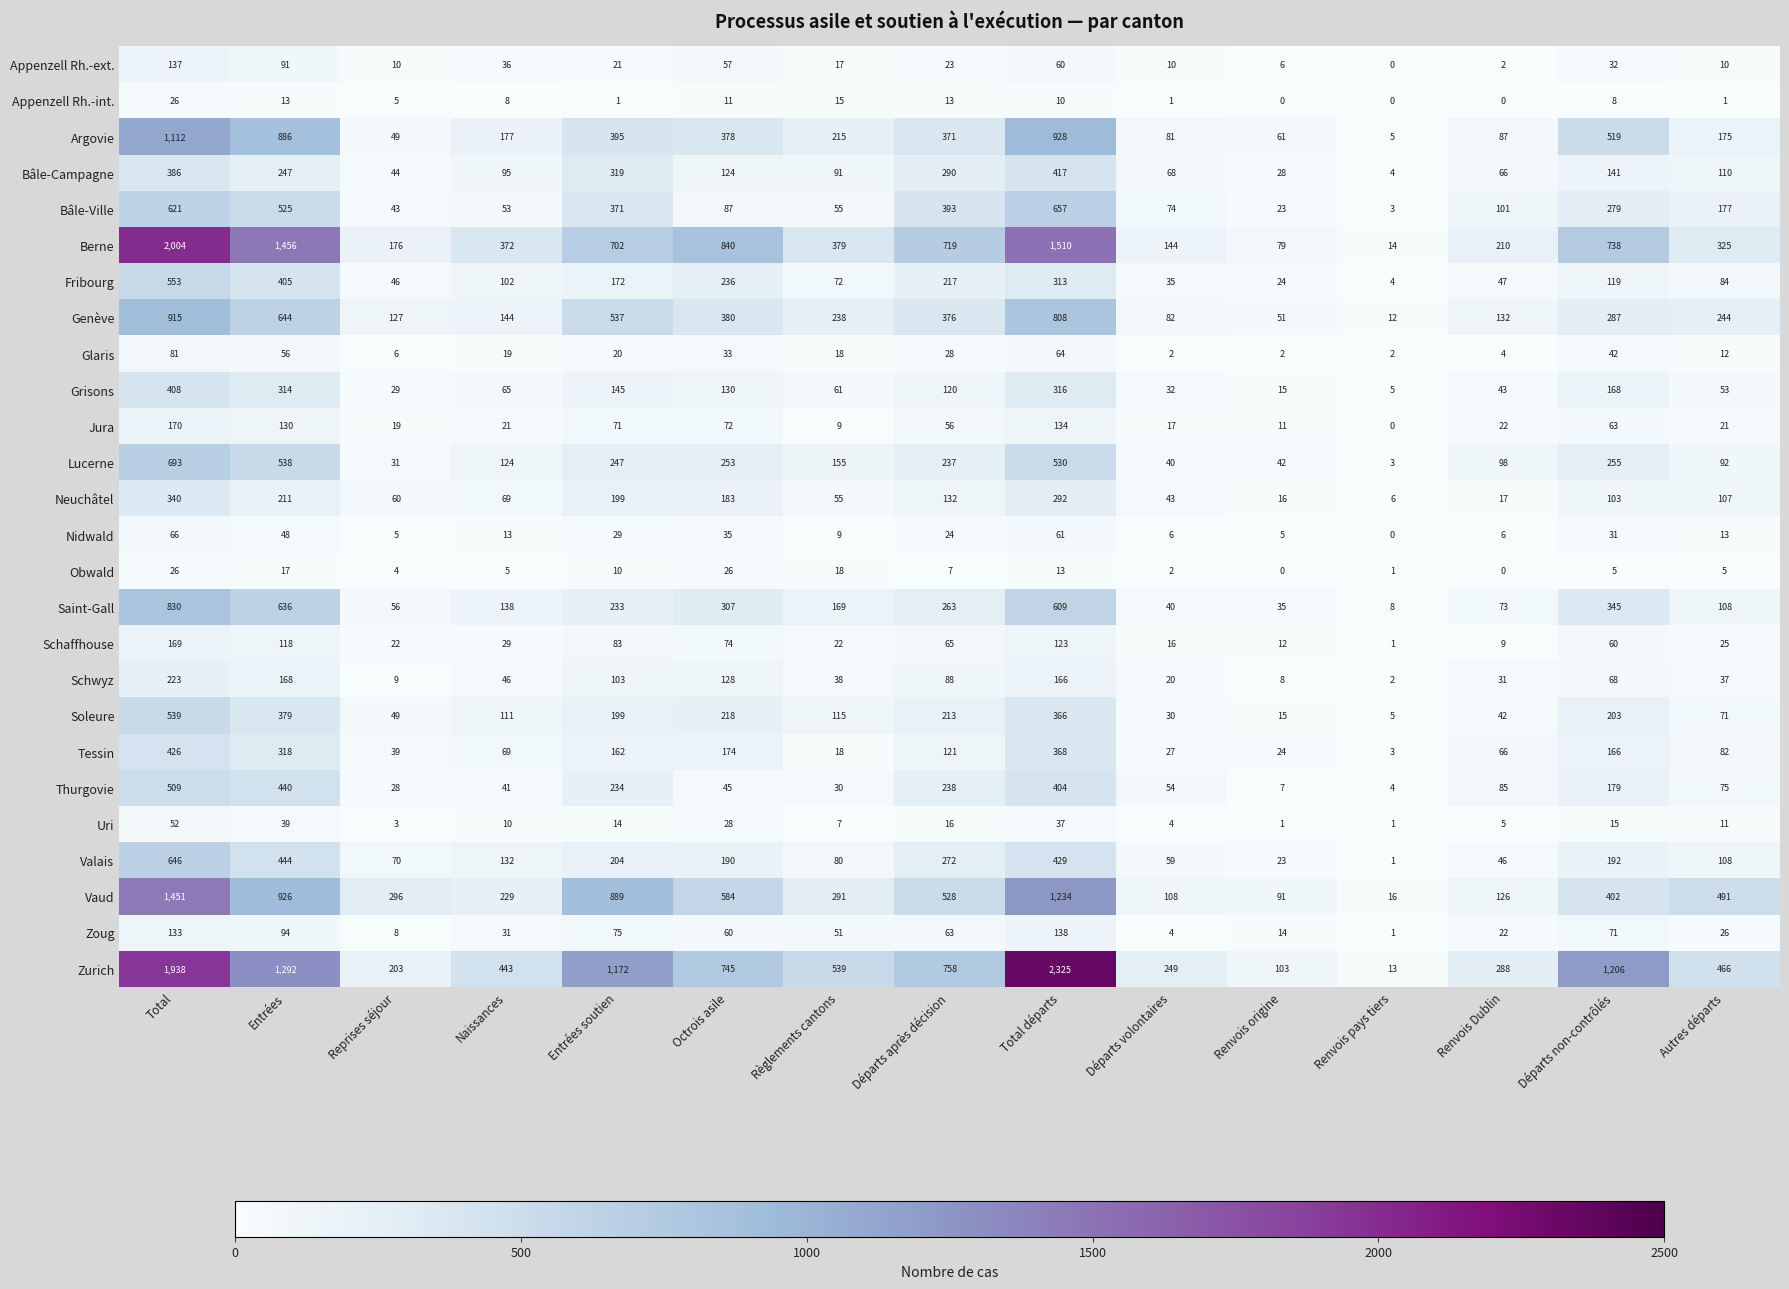

What is the difference between the maximum and minimum values in the Glaris series?

79